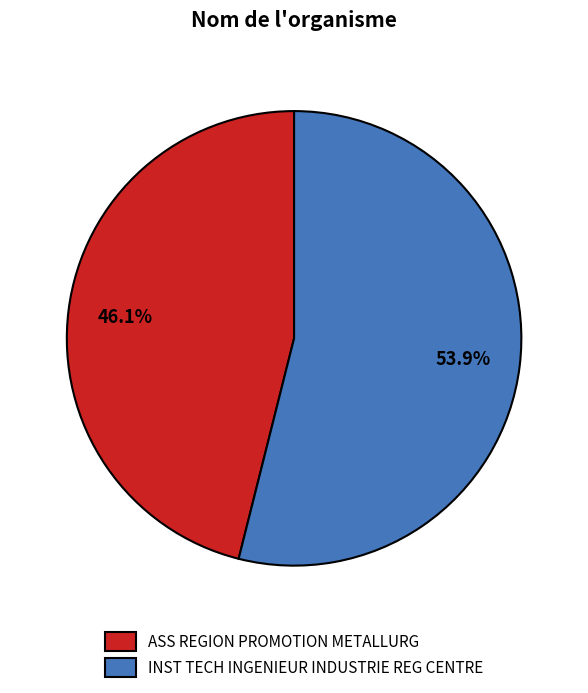

Does any single category account for the majority?

Yes